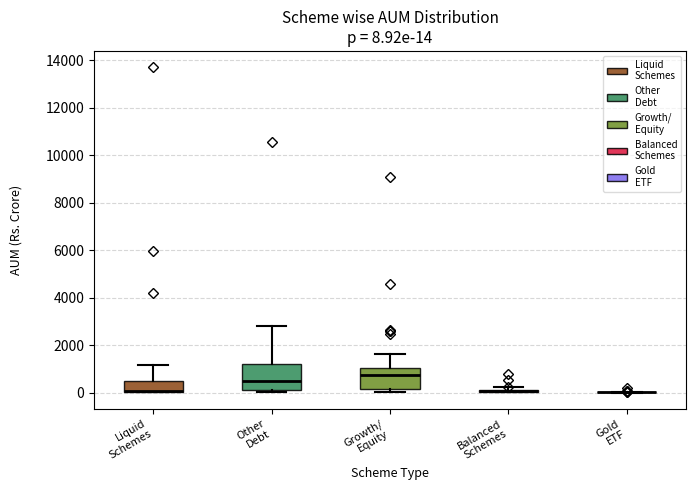

Comparing the boxes themselves (not the whiskers), which one is the tallest?

Other Debt